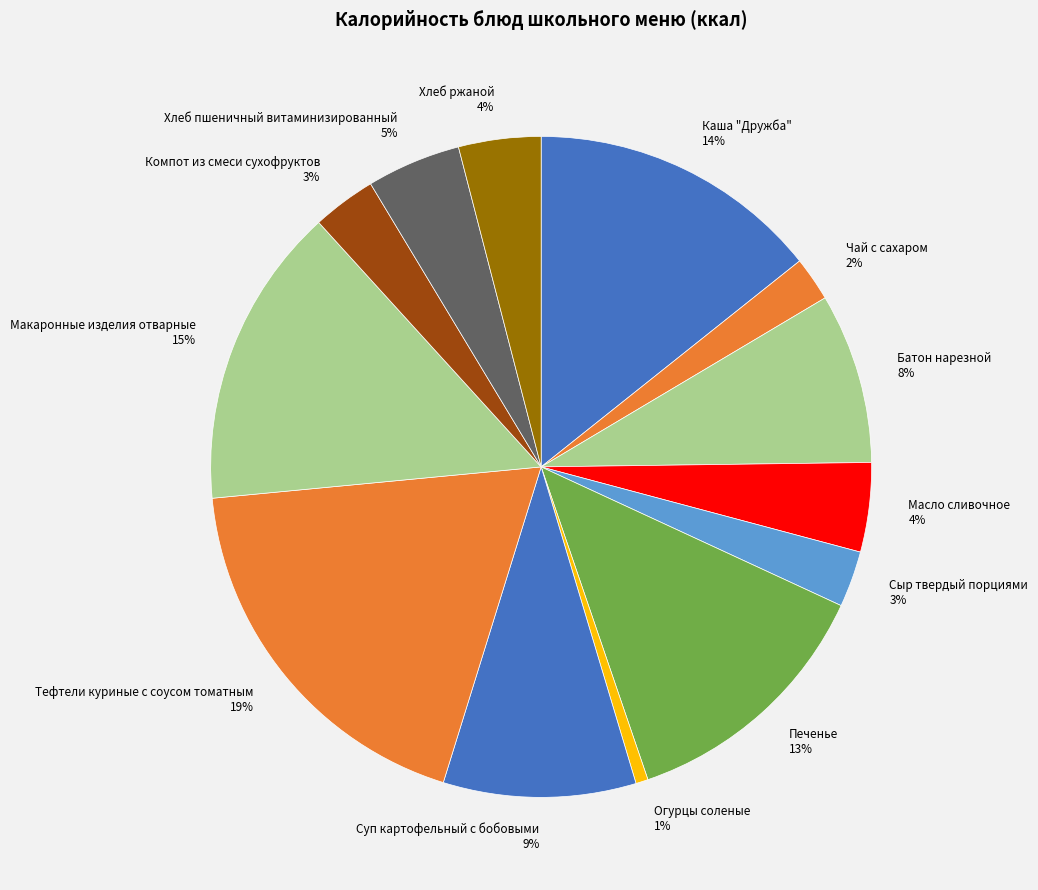

Between Суп картофельный с бобовыми and Макаронные изделия отварные, which is larger?

Макаронные изделия отварные